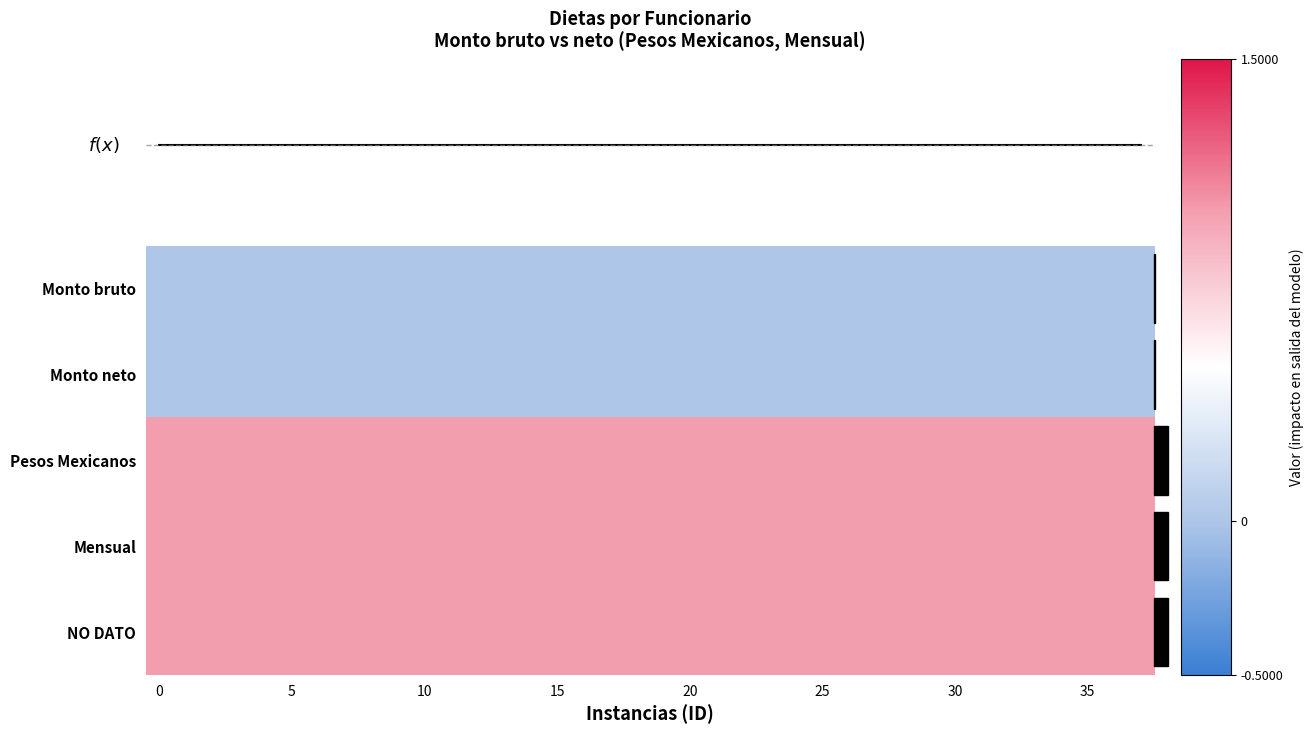

What is the spread (max minus min) of values at 32?

1.0